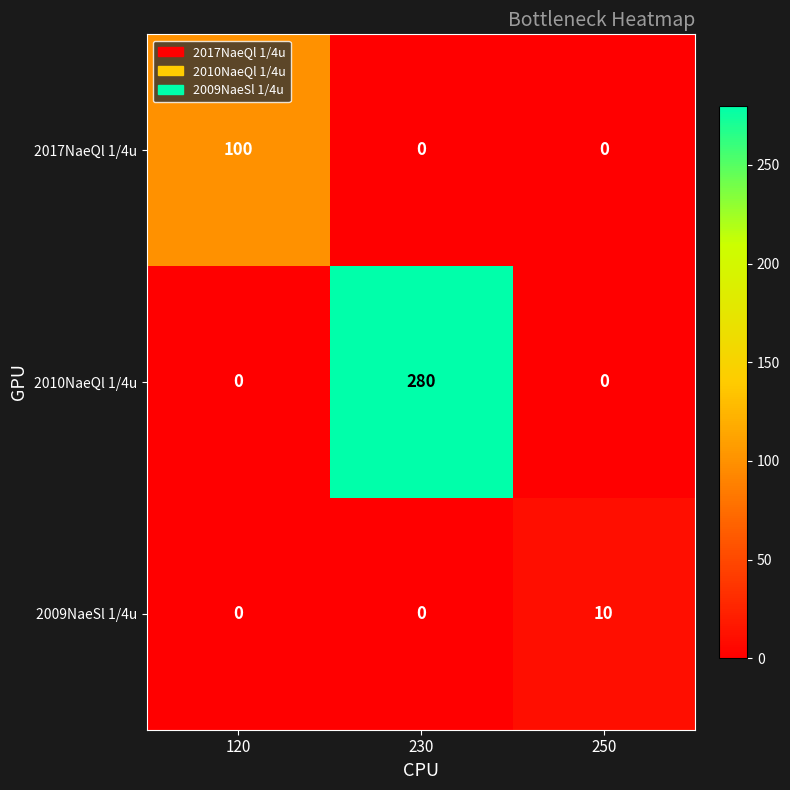

At which category does the chart reach its peak across all series?

230